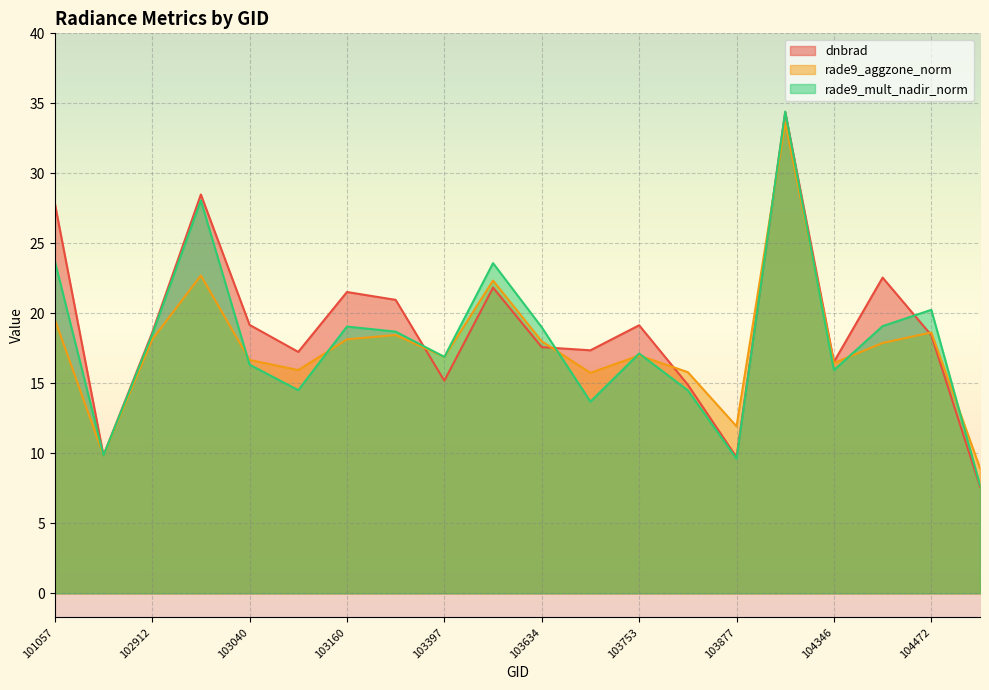

What is the value of the rade9_aggzone_norm point at the 16th from the left?

33.7